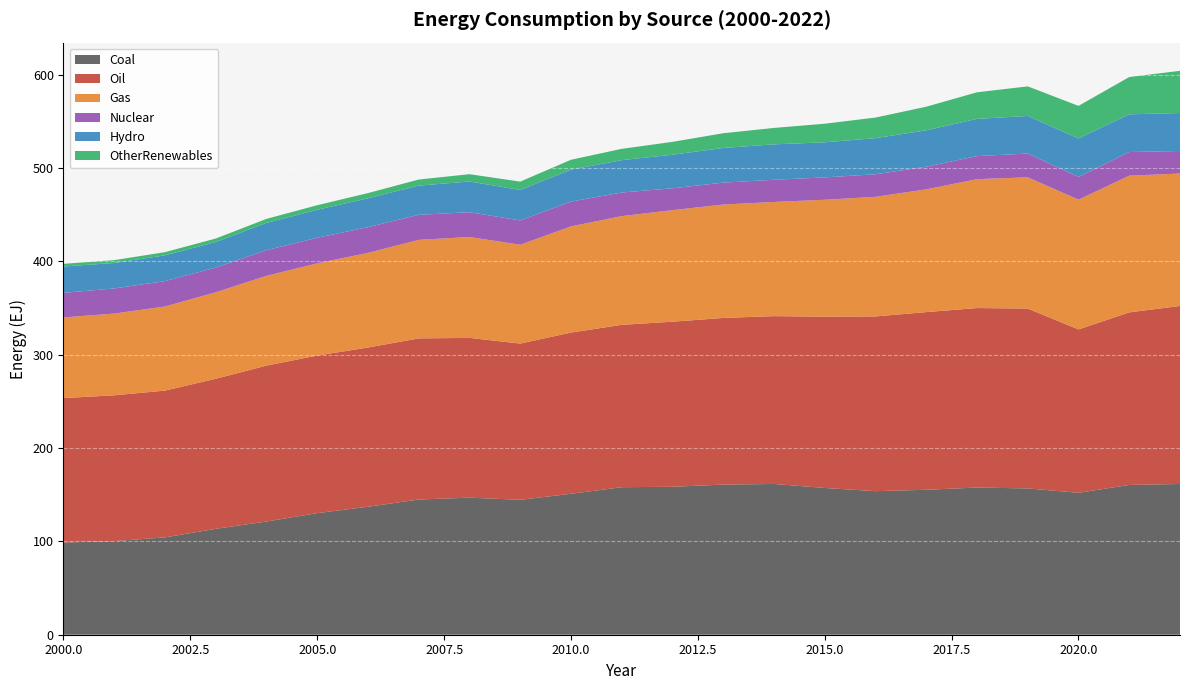

Reading right to left, what are all the values shown in this chart?

Coal: 161.5	160.4	152.0	156.7	157.7	155.3	153.8	157.2	161.5	160.8	158.5	158.0	151.0	144.5	146.8	144.8	137.0	130.3	121.3	113.4	104.3	100.3	98.8
Oil: 190.7	184.9	175.0	192.6	192.3	190.3	187.2	183.5	179.8	178.5	176.8	173.9	172.7	167.4	171.1	172.6	170.6	168.8	167.0	160.7	157.2	156.2	154.7
Gas: 141.9	146.4	139.0	140.6	138.1	131.5	128.1	125.2	122.3	121.5	119.5	116.5	113.7	105.9	108.1	105.5	101.4	98.8	96.2	92.6	90.1	87.5	86.4
Nuclear: 24.1	25.3	24.4	25.5	24.7	24.2	24.2	24.0	23.8	23.4	23.4	25.3	26.5	26.0	26.6	26.8	27.6	27.4	27.5	26.5	27.2	26.9	26.4
Hydro: 40.7	40.4	41.2	40.3	39.9	39.0	38.7	37.6	37.9	37.2	35.9	34.7	34.3	32.6	32.9	31.3	31.0	30.0	29.2	27.4	27.6	27.3	28.2
OtherRenewables: 45.2	40.0	34.9	31.7	28.5	25.3	22.0	19.9	17.6	15.8	13.8	12.1	10.5	9.0	7.8	6.5	5.6	4.9	4.3	3.8	3.4	3.0	2.9